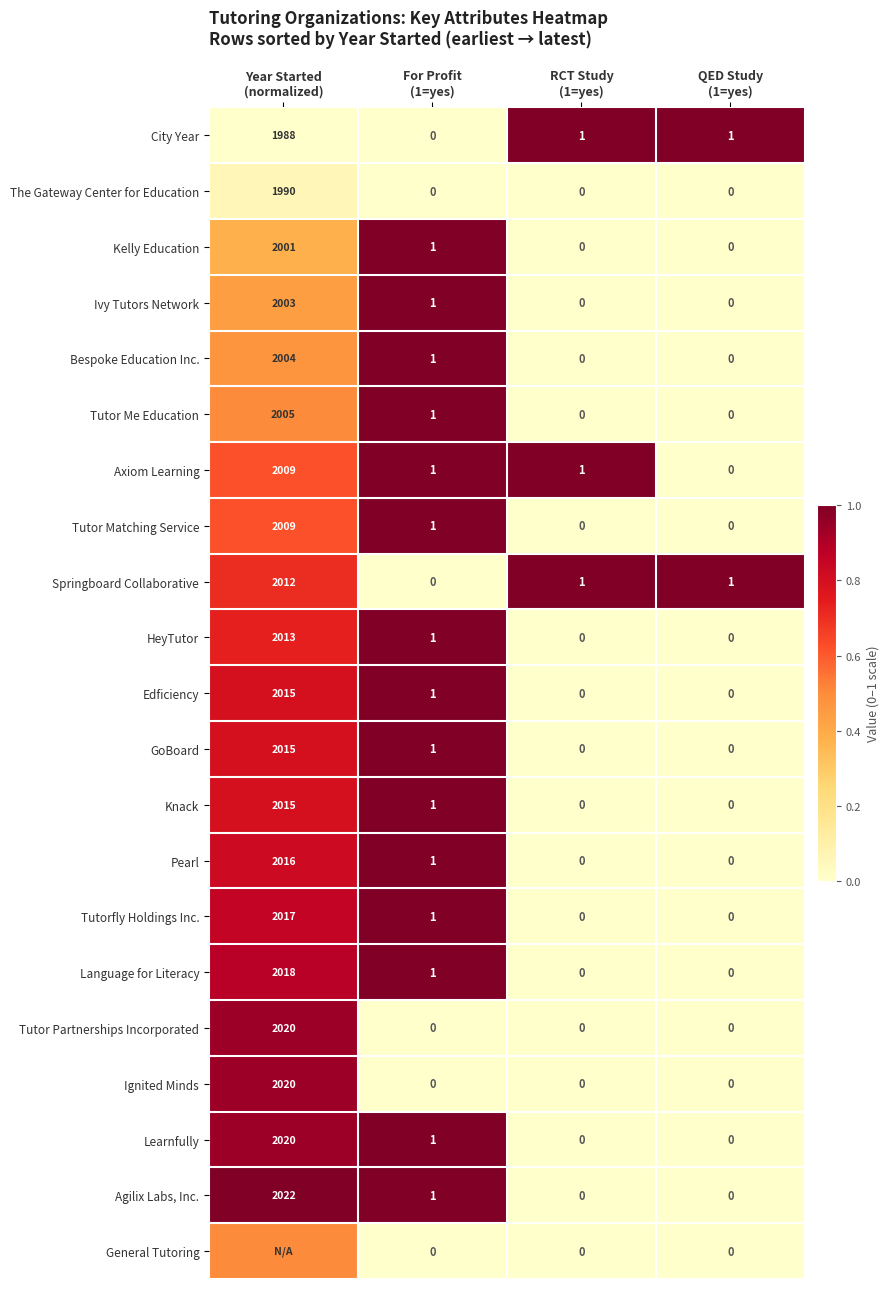

What is the greatest value displayed?

1.0